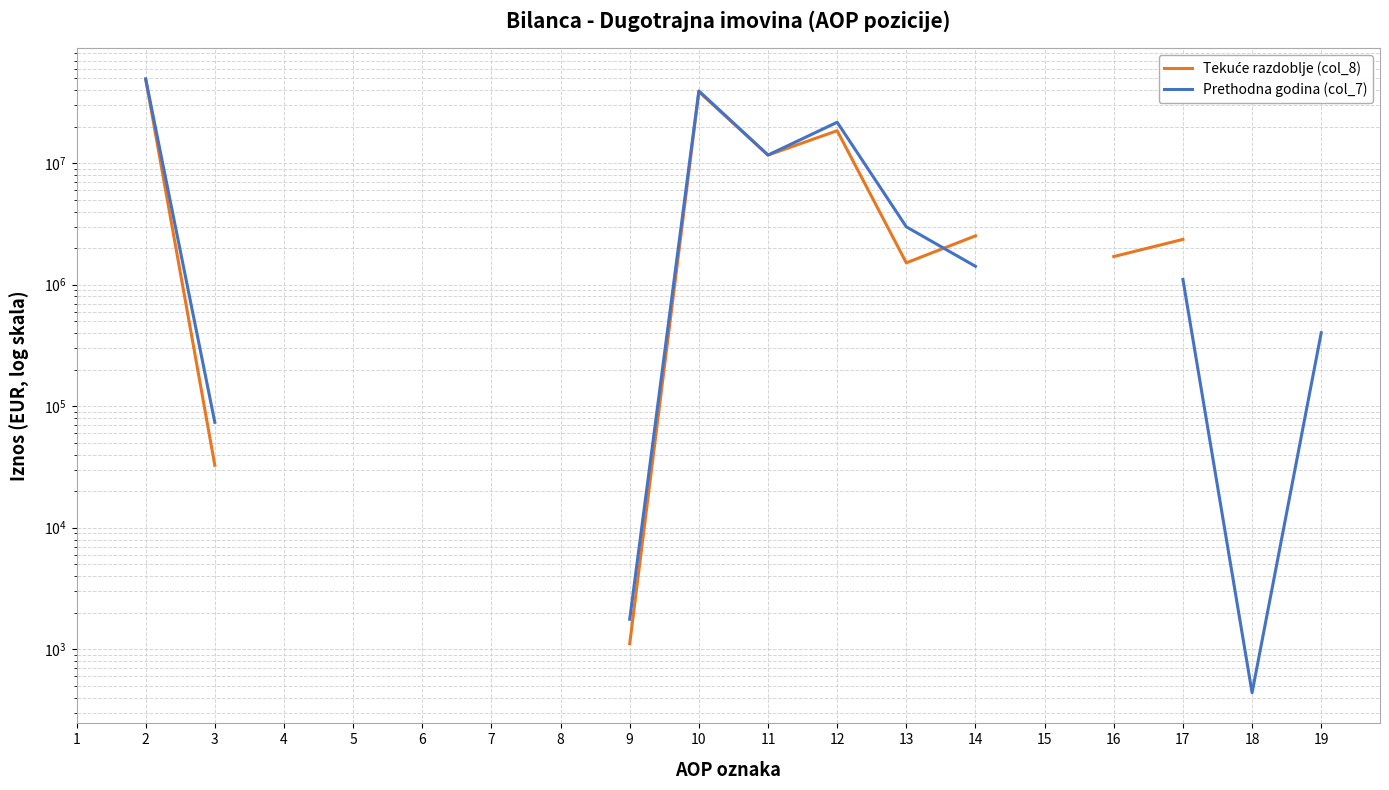

Between which two adjacent categories do Prethodna godina (col_7) and Tekuće razdoblje (col_8) first intersect?

2 and 3